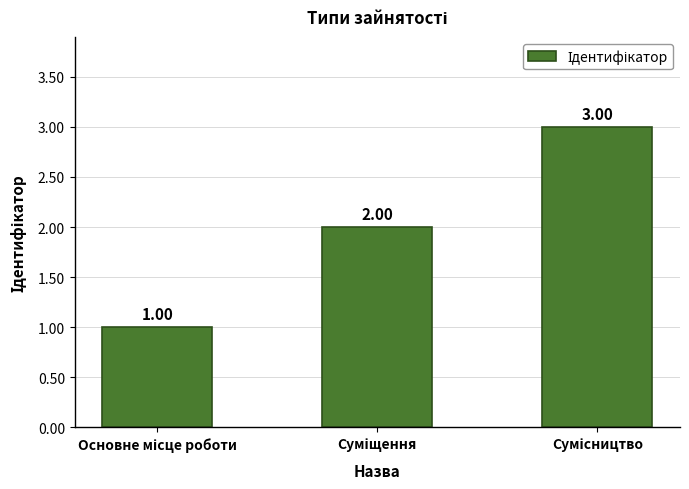

What is the greatest value displayed?

3